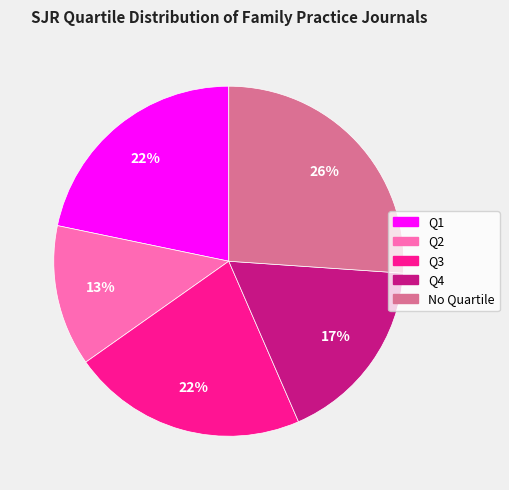

To the nearest percent, what is the average slice percentage?

20%